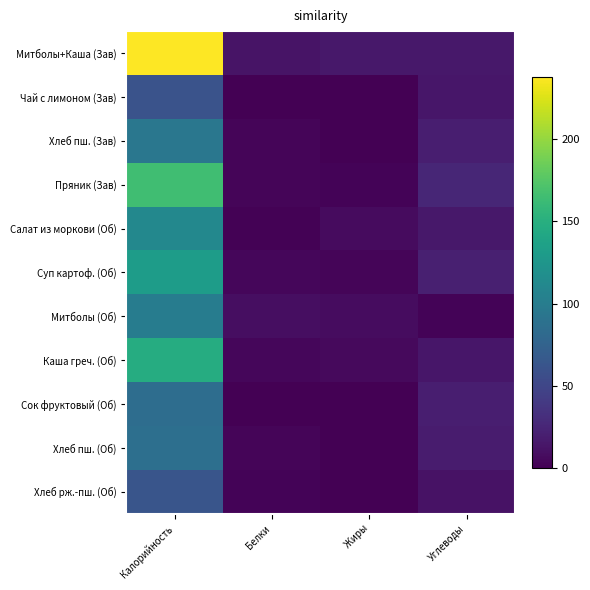

How many categories are shown in the chart?

4